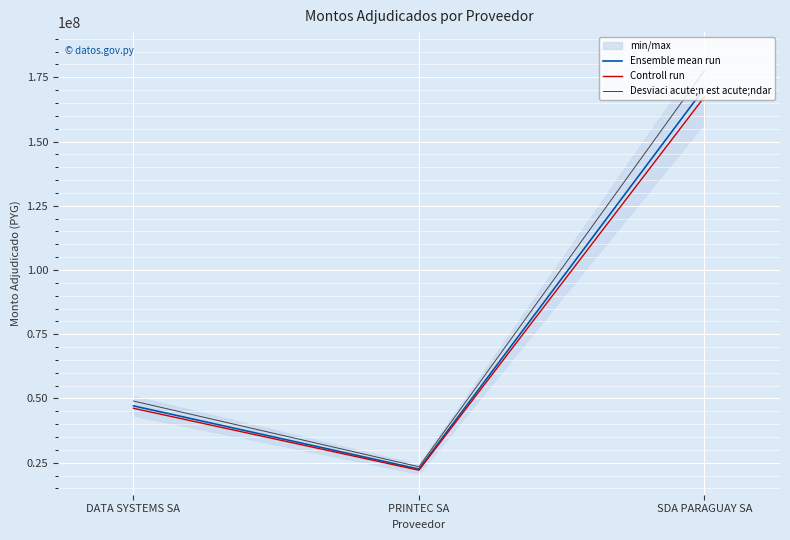

Reading right to left, transcribe all the data shown in this chart.

Ensemble mean run: SDA PARAGUAY SA=170734000.0	PRINTEC SA=22506500.0	DATA SYSTEMS SA=47101248.0
Controll run: SDA PARAGUAY SA=167319320.0	PRINTEC SA=22056370.0	DATA SYSTEMS SA=46159223.0
Desviaci acute;n est acute;ndar: SDA PARAGUAY SA=177563360.0	PRINTEC SA=23406760.0	DATA SYSTEMS SA=48985297.9